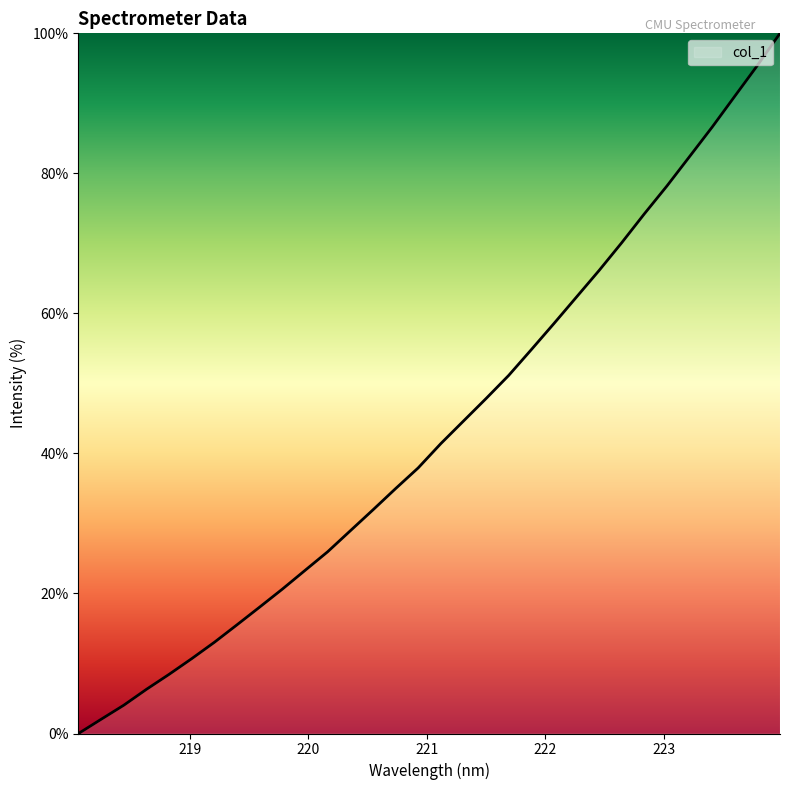

What is the difference between the maximum and minimum values?

100.0